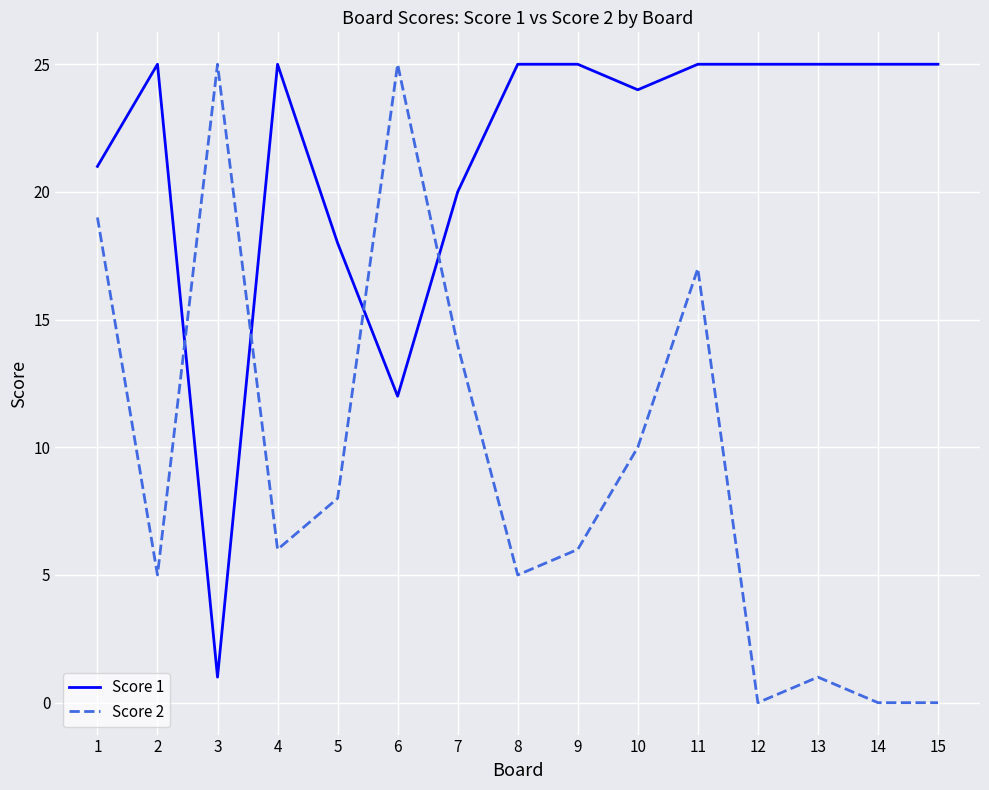

Where is the first local maximum for Score 1?

2